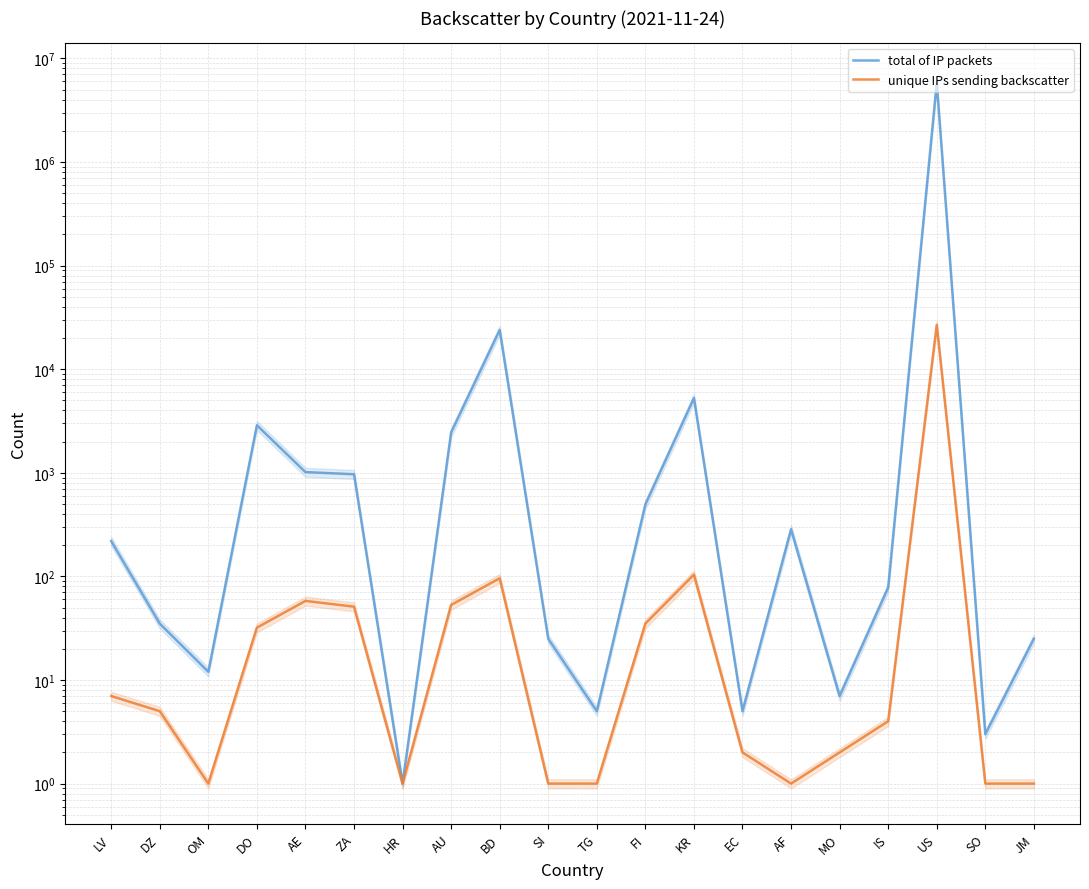

True or false: total of IP packets and unique IPs sending backscatter cross at least once.

False